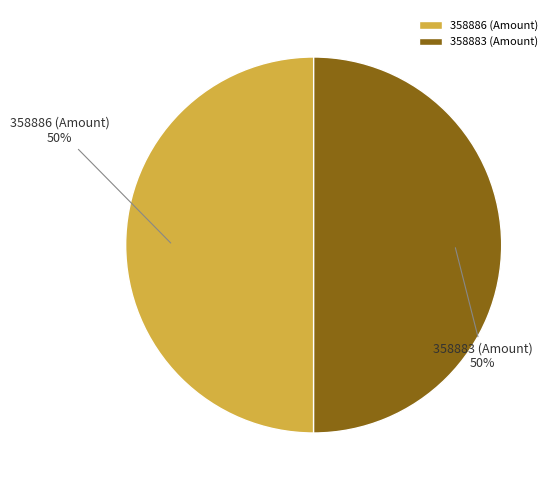

To the nearest percent, what is the difference between the 358886 and 358883 slice percentages?

0%